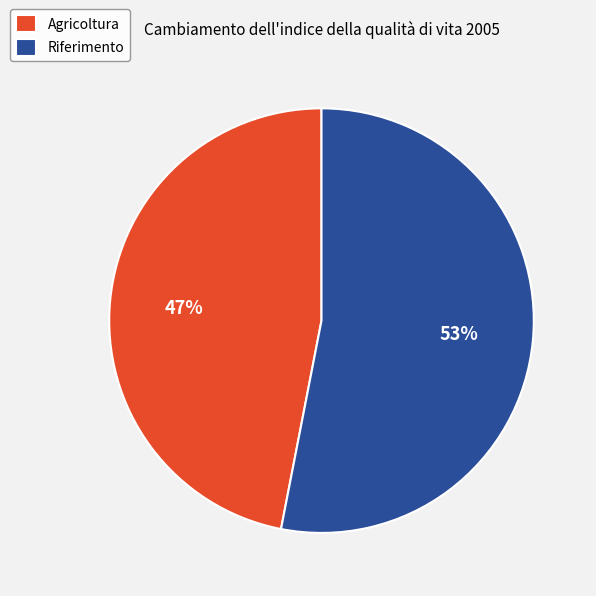

Is there a majority slice in this chart?

Yes